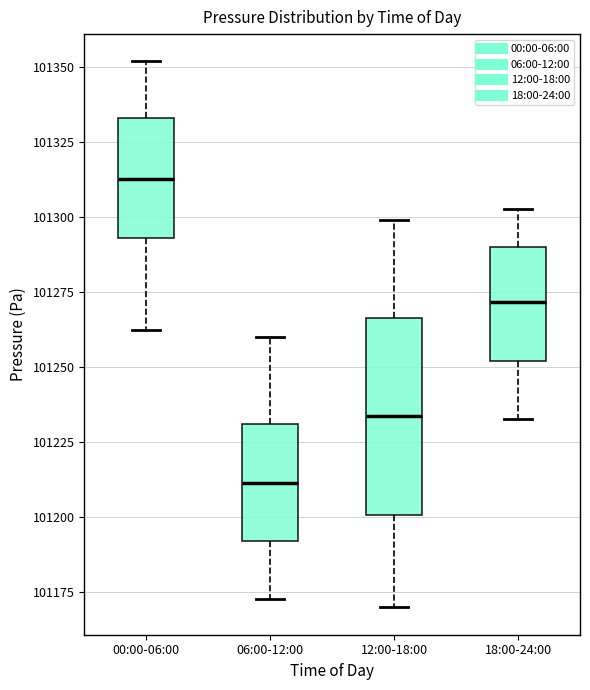

Reading left to right, transcribe this box plot: for each box, give where its median line is, the range the box spans, and where its two whiskers end, as read against the y-axis. The values are not printed on the chart, so give them approximately, as read against the axis.

00:00-06:00: median 101315, box 101295 to 101335, whiskers 101265 to 101350
06:00-12:00: median 101210, box 101190 to 101230, whiskers 101175 to 101260
12:00-18:00: median 101235, box 101200 to 101265, whiskers 101170 to 101300
18:00-24:00: median 101270, box 101250 to 101290, whiskers 101235 to 101305